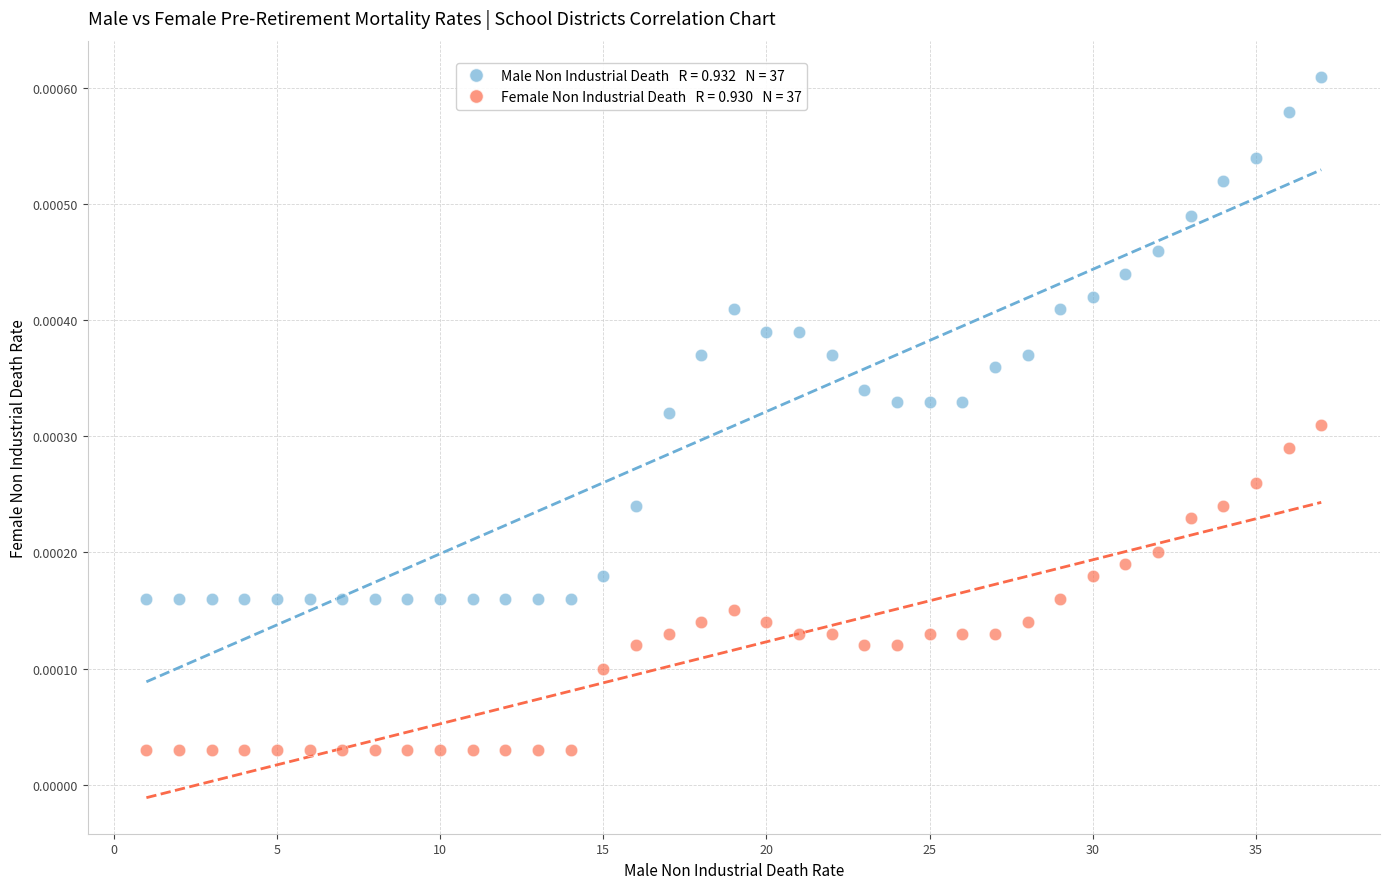

Across all data points, what is the range of X values (max minus min)?

36.0